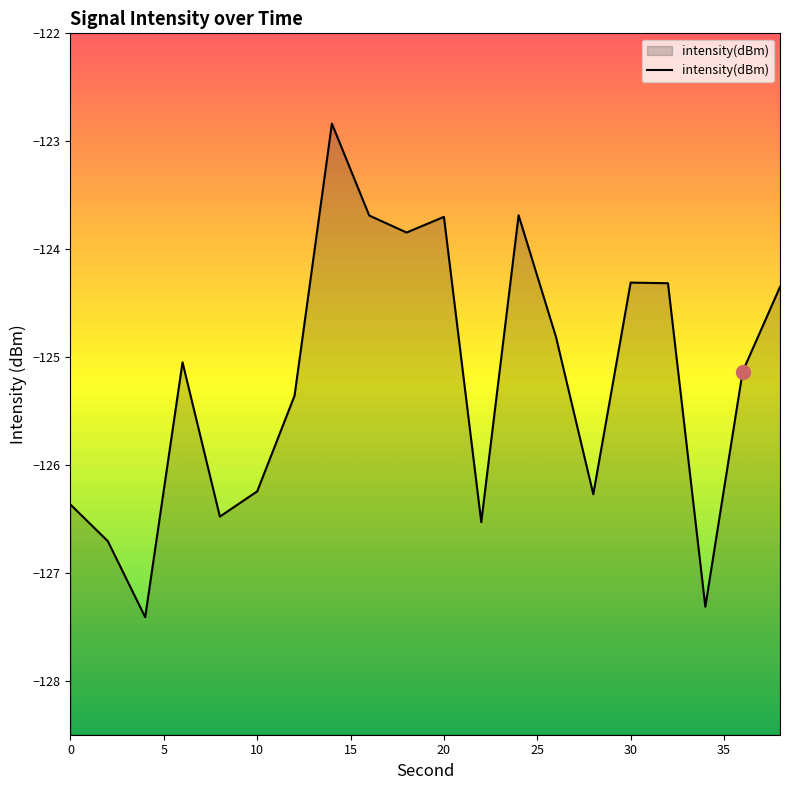

Rank the categories by value from lowest to highest.

4, 34, 2, 22, 8, 0, 28, 10, 12, 36, 6, 26, 38, 32, 30, 18, 20, 16, 24, 14